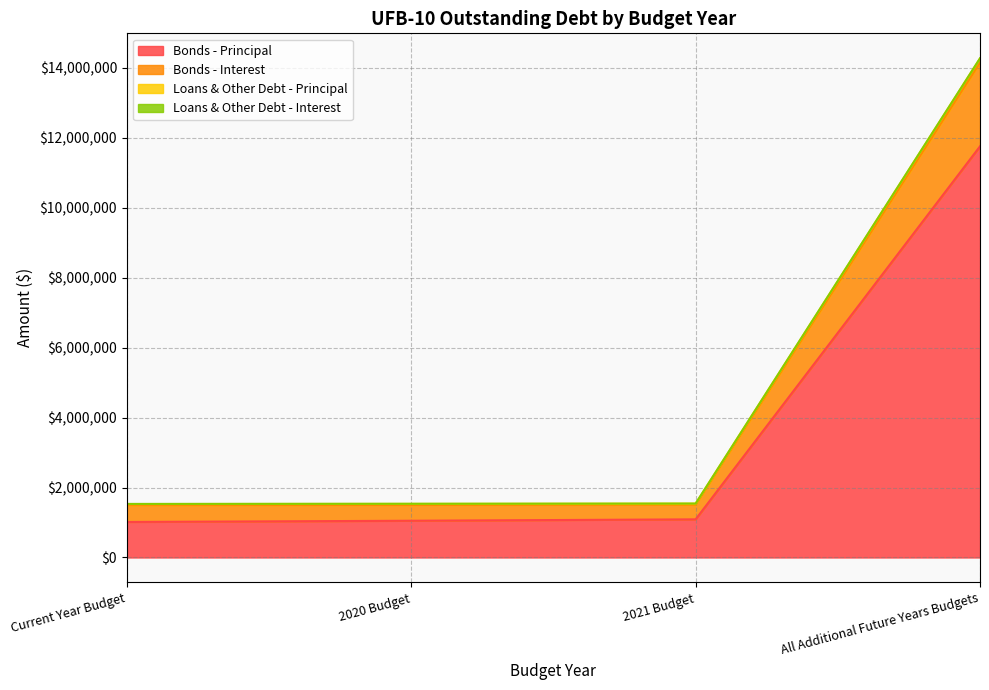

At which label does Bonds - Principal reach its peak?

All Additional Future Years Budgets